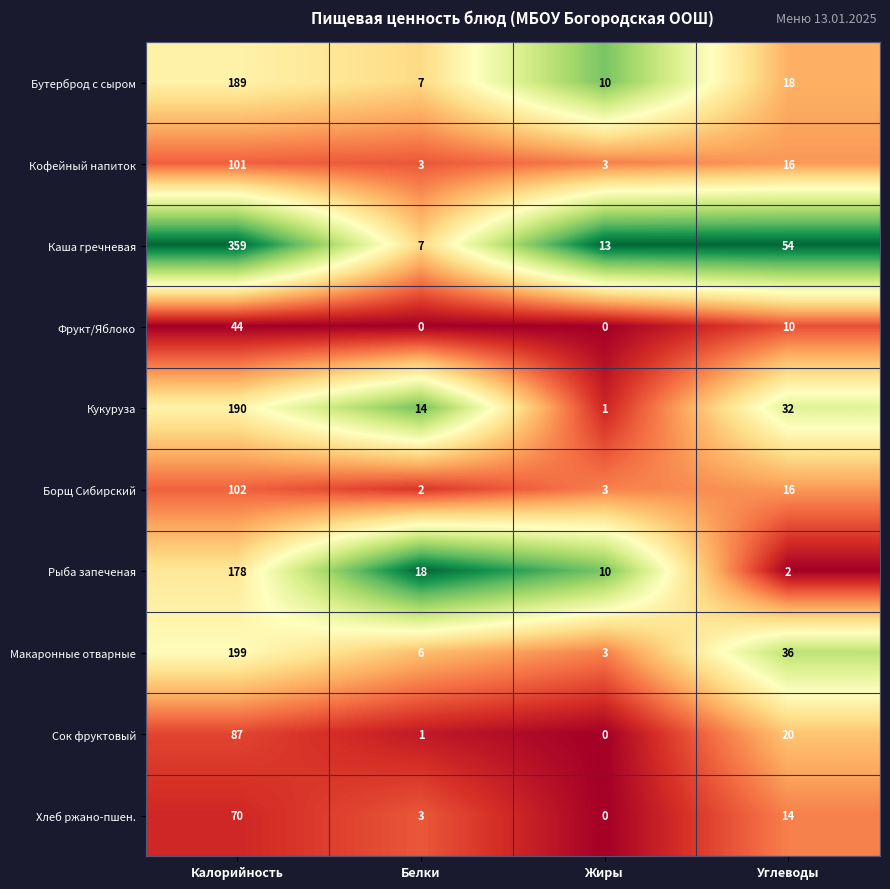

What is the maximum value for Борщ Сибирский?

102